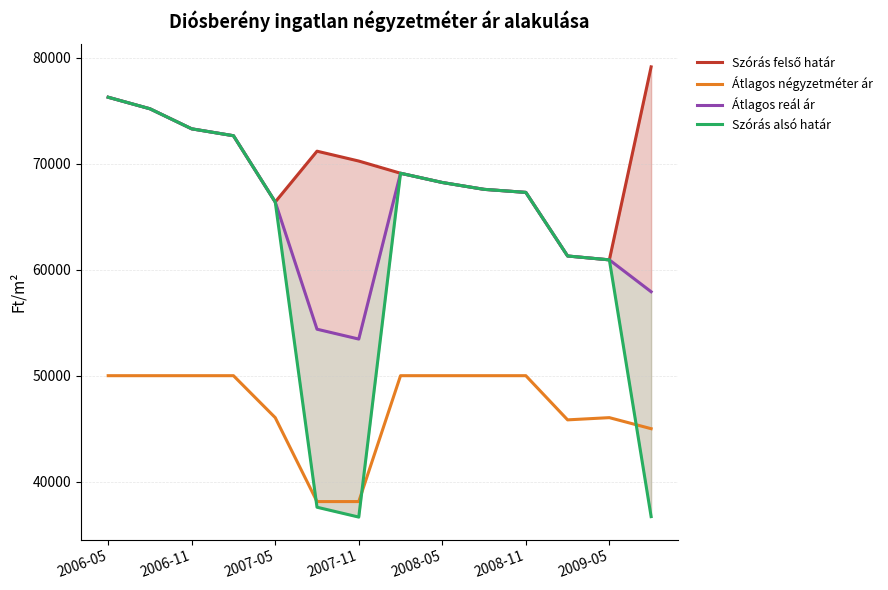

What is the lowest value of the Átlagos négyzetméter ár series?

38125